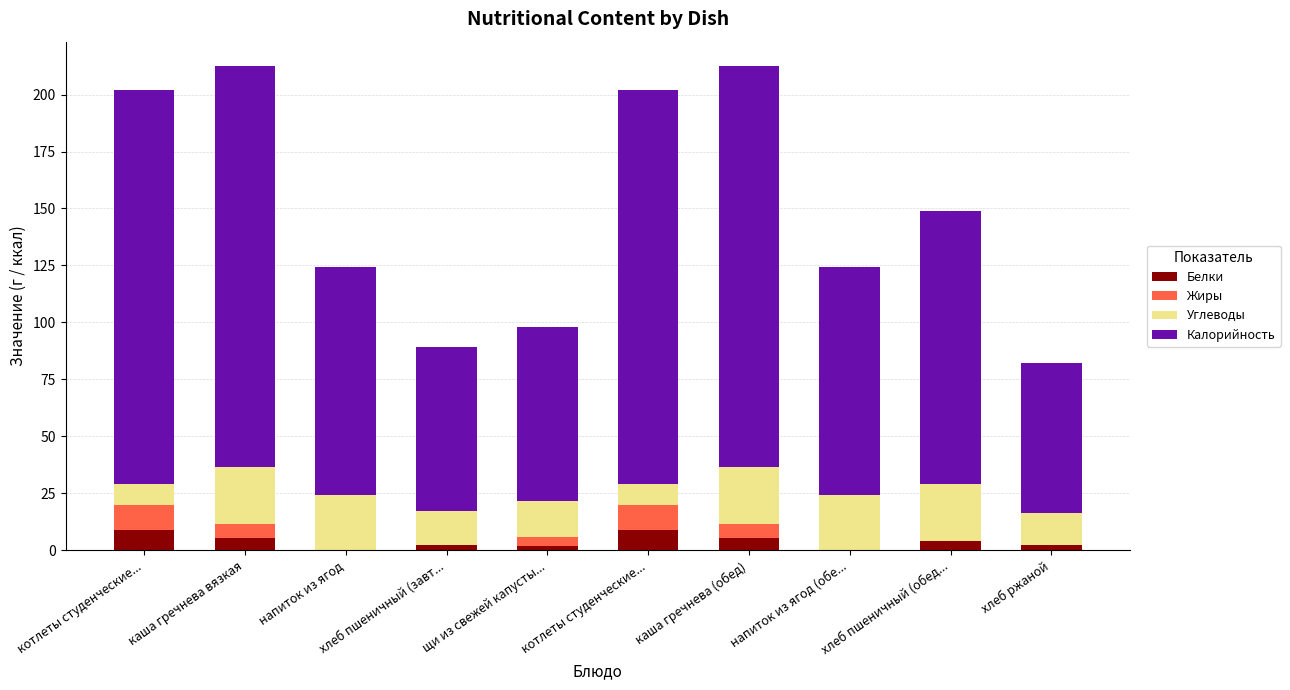

Count the number of categories in the chart.

10